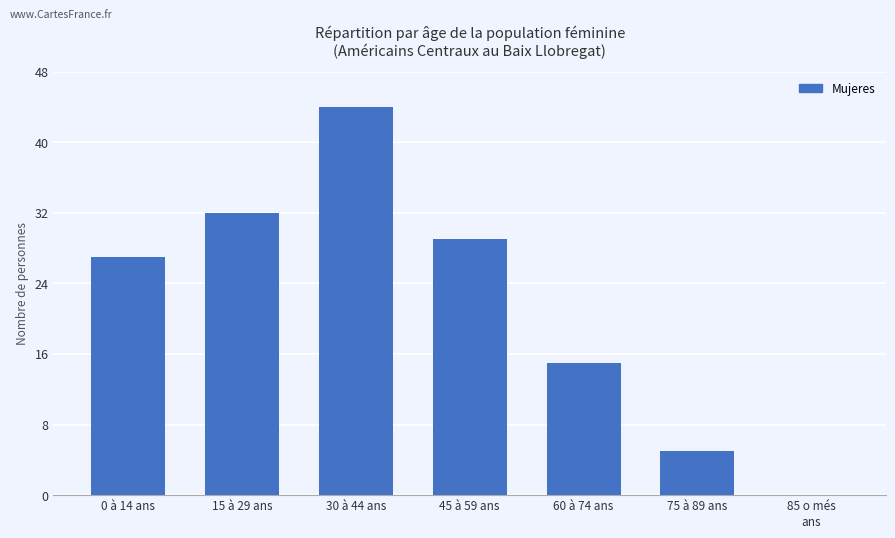

Does the chart contain stacked bars?

No